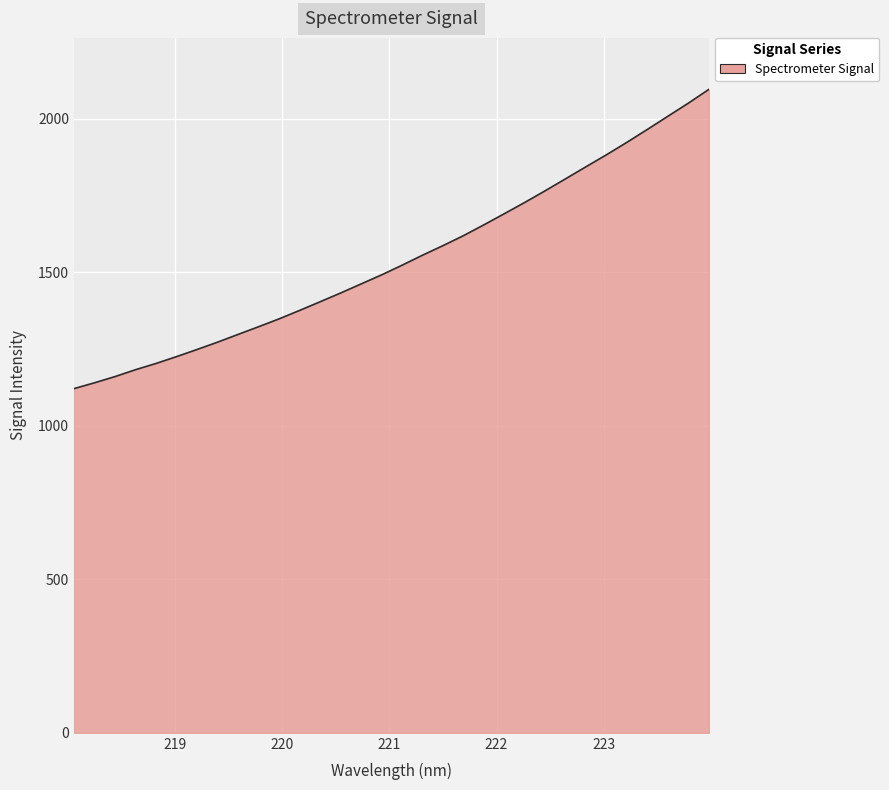

What is the greatest value displayed?

2095.5